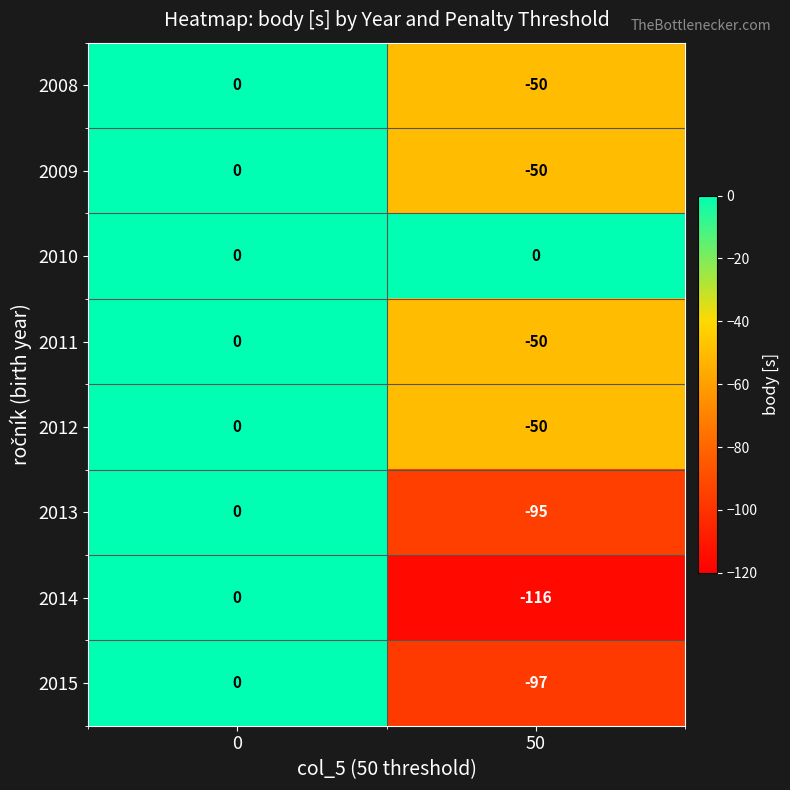

What is the difference between the maximum and minimum values in the 2009 series?

50